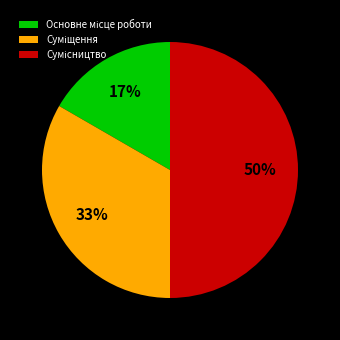

To the nearest percent, what is the difference between the largest and smallest slice percentages?

33%